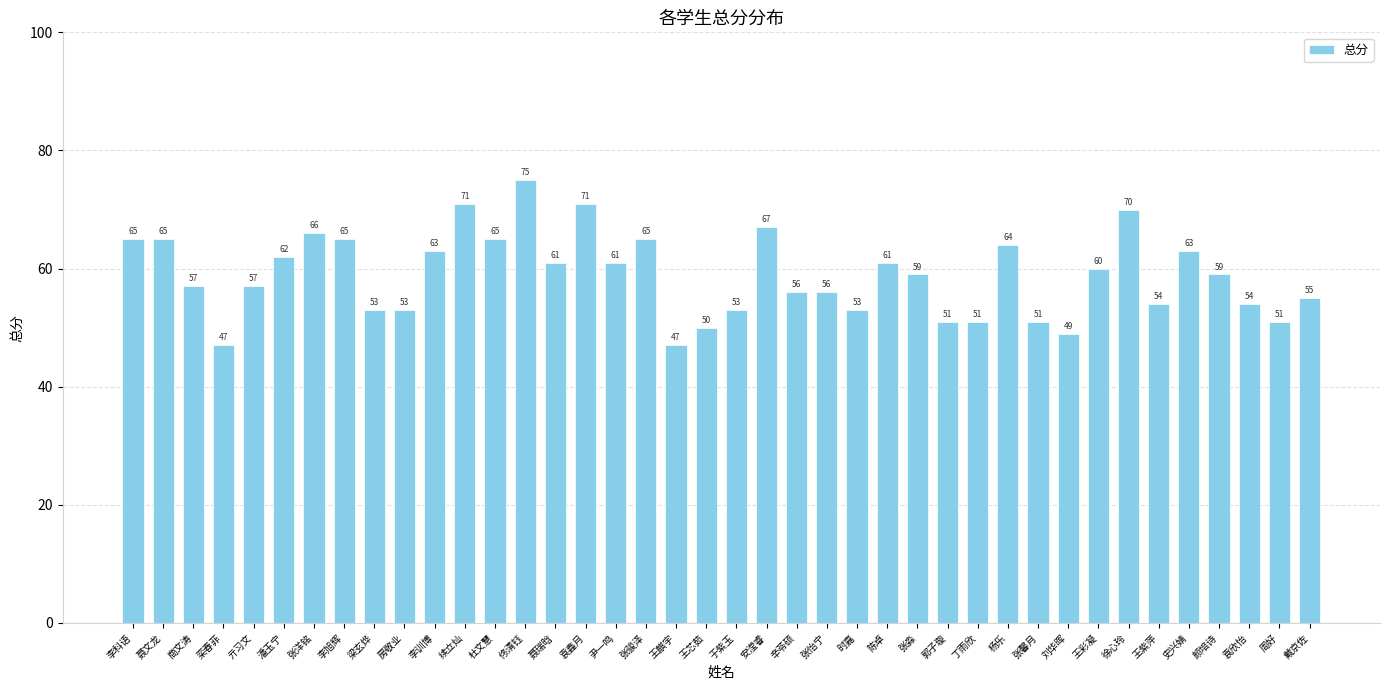

What is the value of the 12th bar from the left?

71